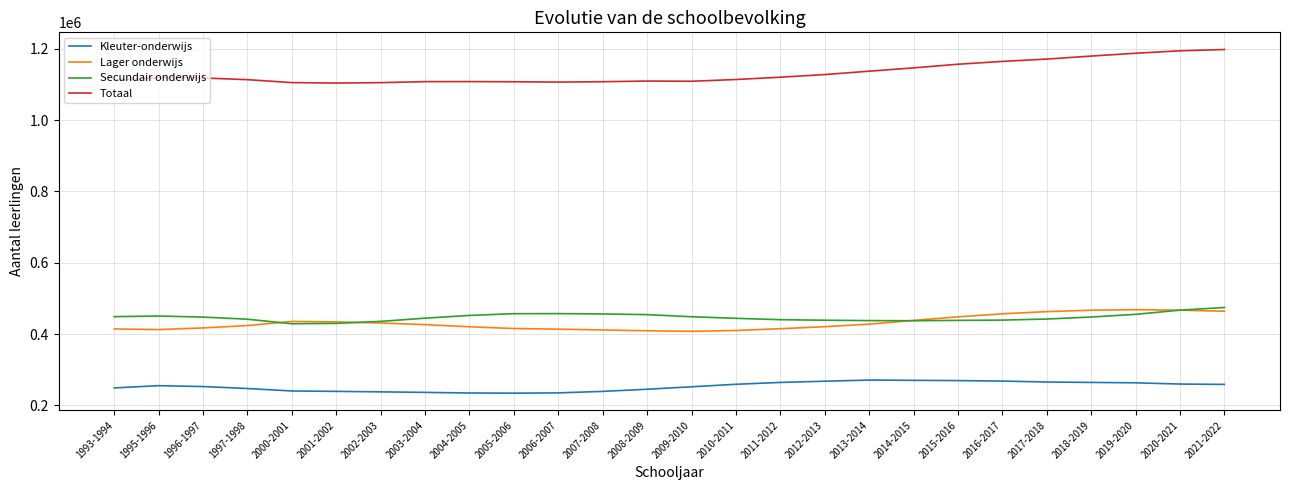

Rank the series at 2007-2008 from lowest to highest value.

Kleuter-onderwijs, Lager onderwijs, Secundair onderwijs, Totaal